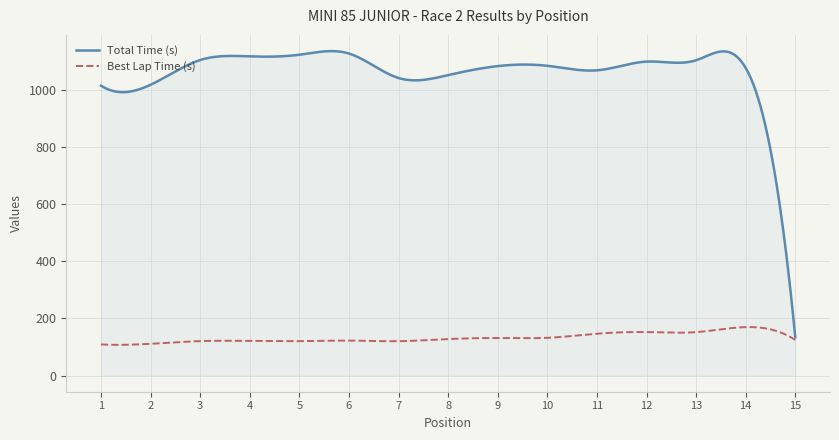

Which series has the largest range (max minus min)?

Total Time (s)